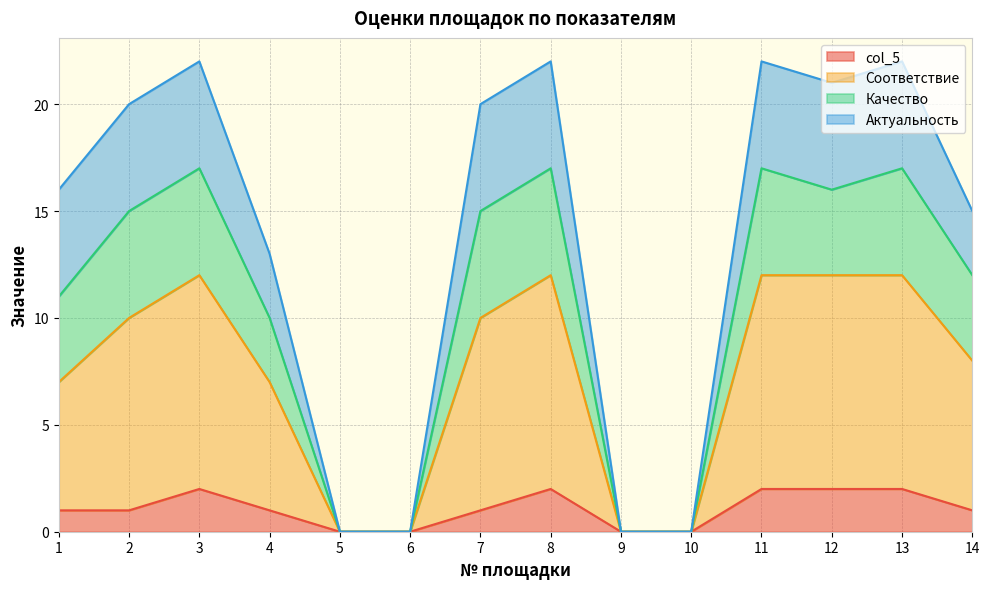

List the labels in order of Соответствие value, smallest first.

5, 6, 9, 10, 4, 1, 14, 2, 7, 12, 3, 8, 11, 13